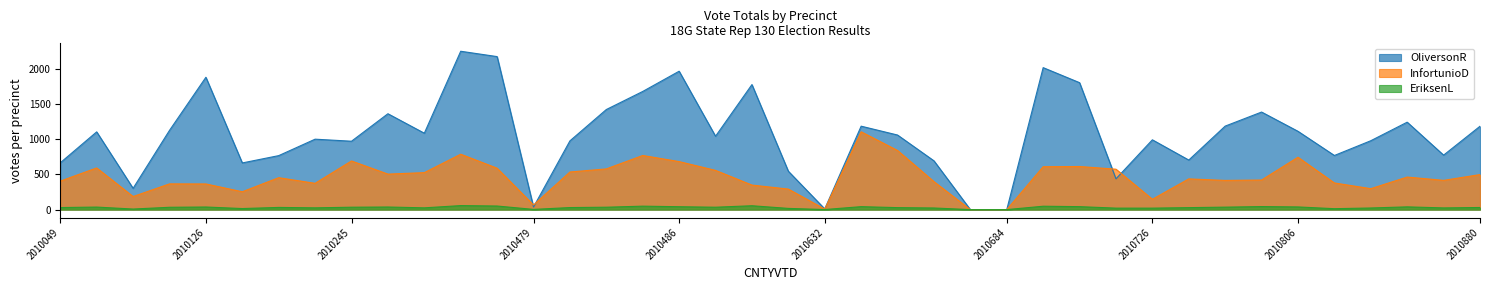

True or false: InfortunioD and OliversonR intersect in this chart.

True